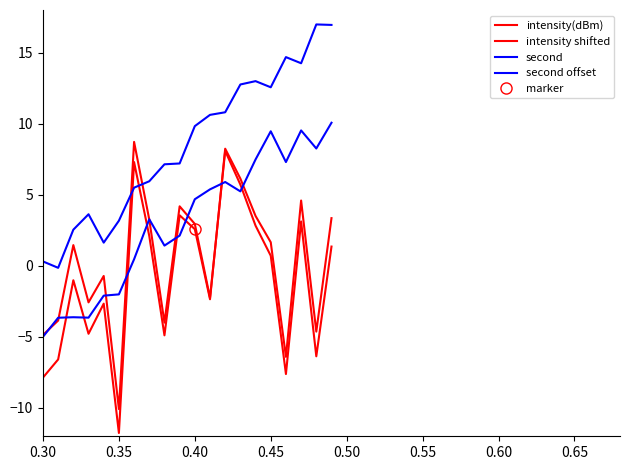

How many distinct data groups are displayed?

4